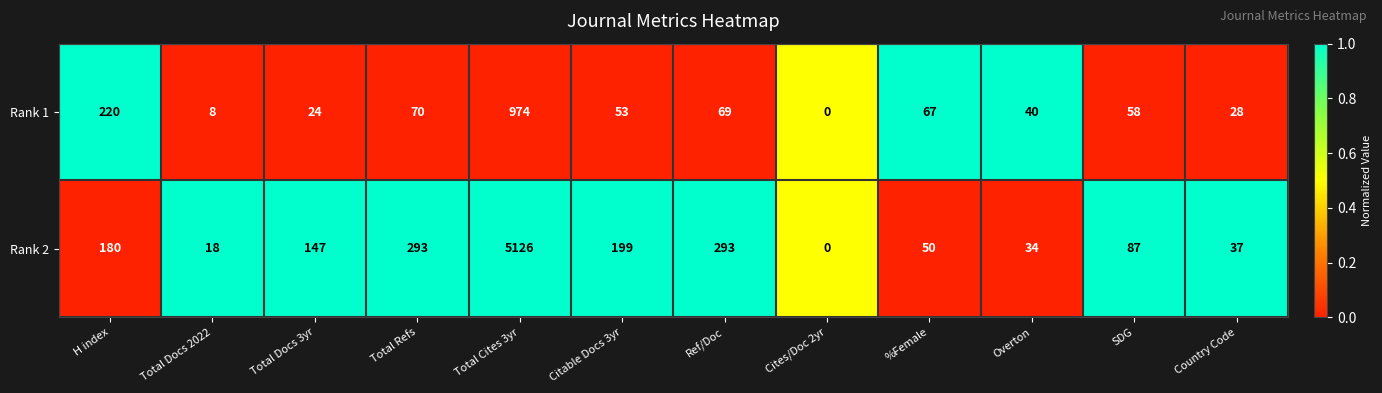

Rank the series at SDG from highest to lowest value.

Rank 2, Rank 1